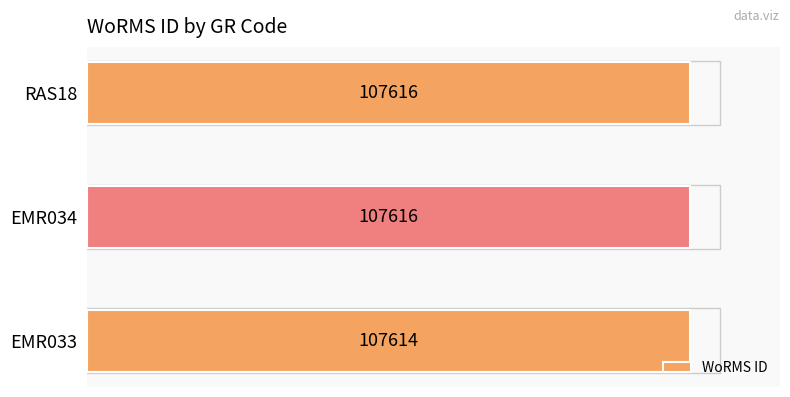

What is the average value?

107615